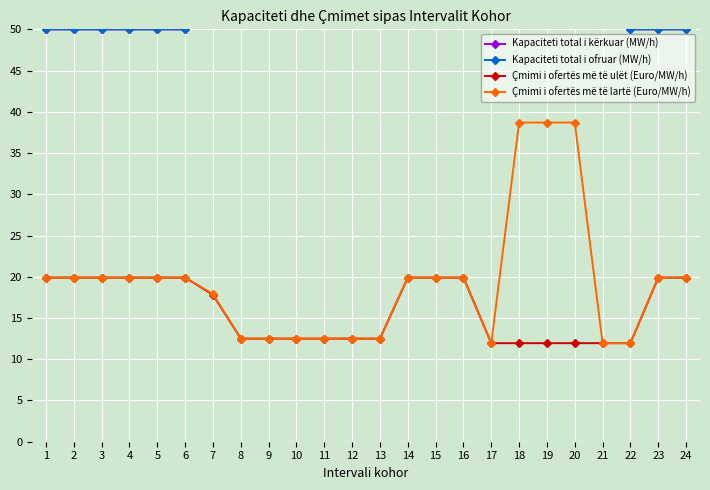

How many Kapaciteti total i ofruar (MW/h) values are between 50 and 60?

21